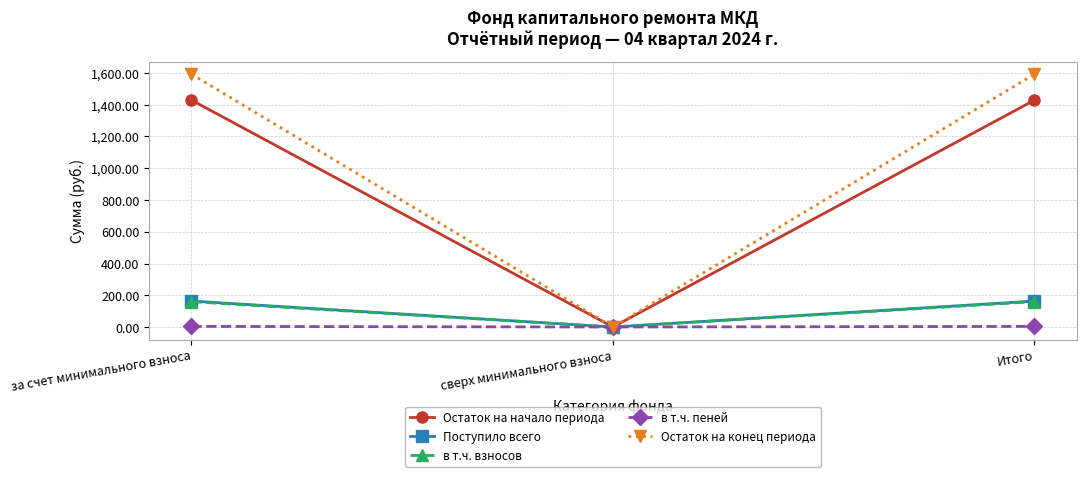

Which series changed the most between за счет минимального взноса and сверх минимального взноса?

Остаток на конец периода